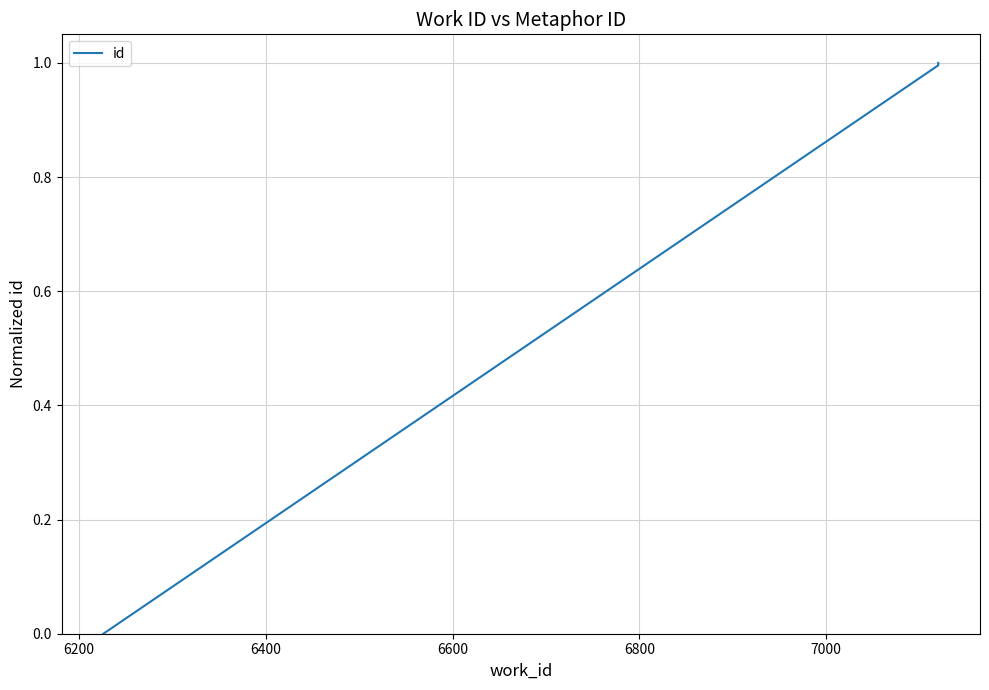

What is the maximum value shown in the chart?

1.0